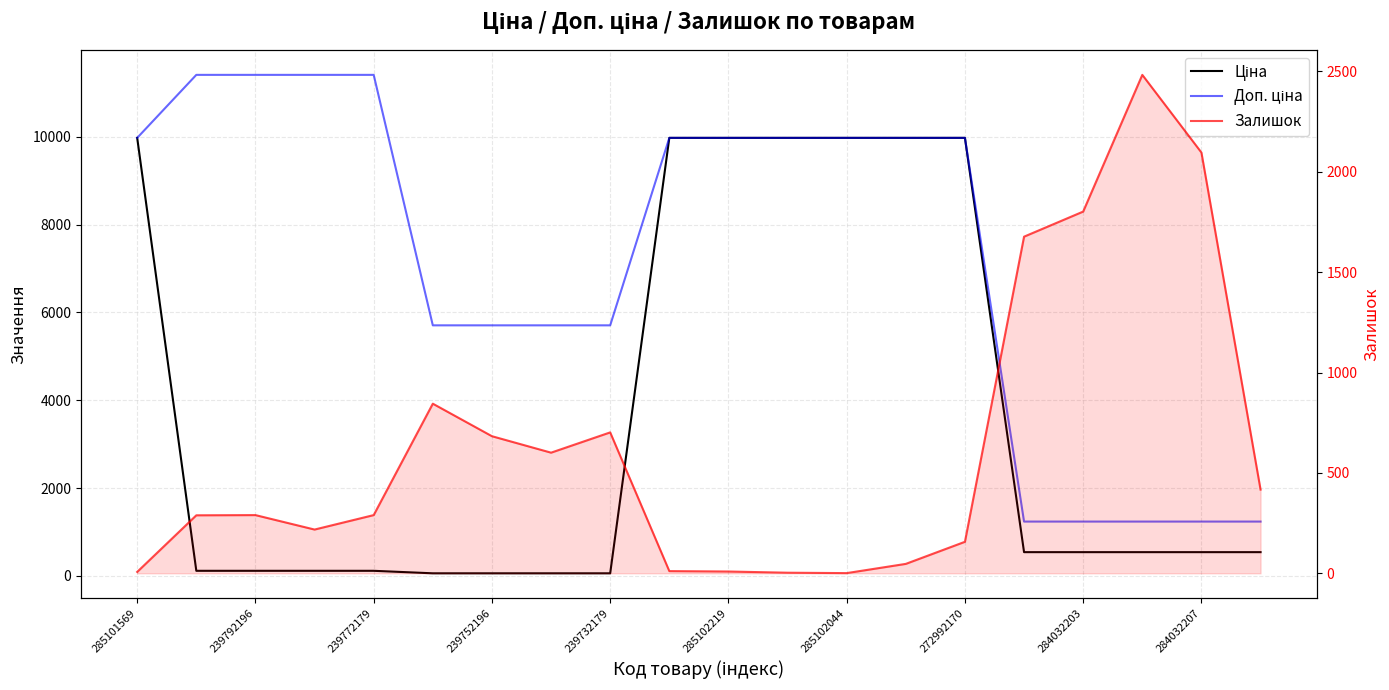

Is the value of Ціна at 272992170 greater than the value of Доп. ціна at 284032207?

Yes